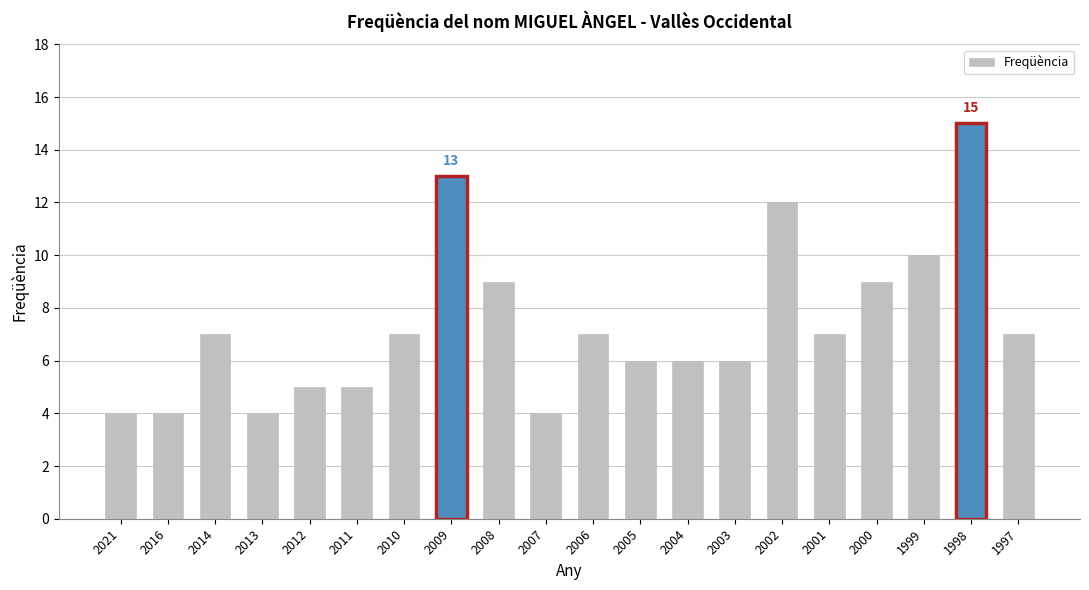

What is the smallest value displayed?

4